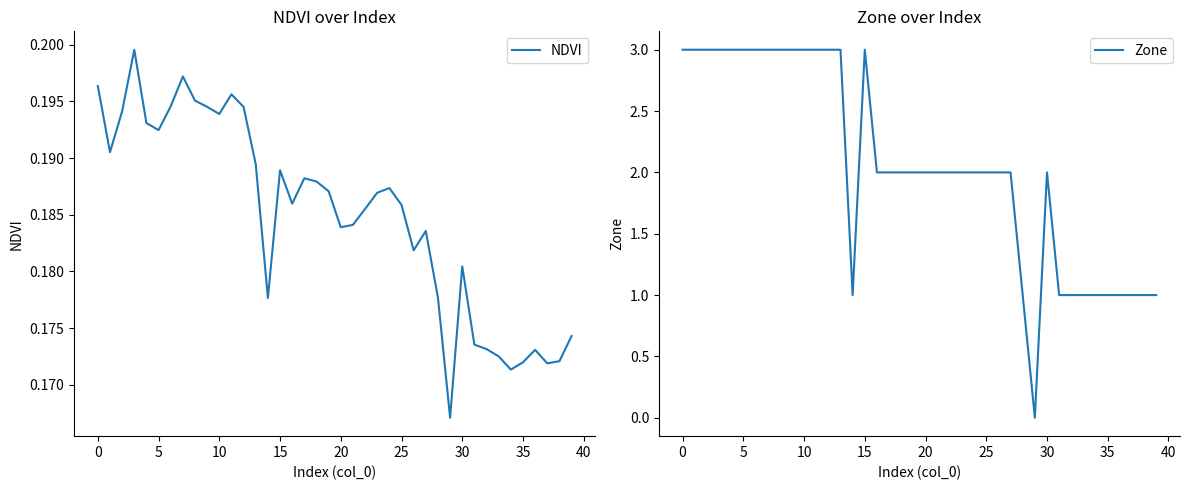

True or false: NDVI has a value of 0.2 at 18.

True